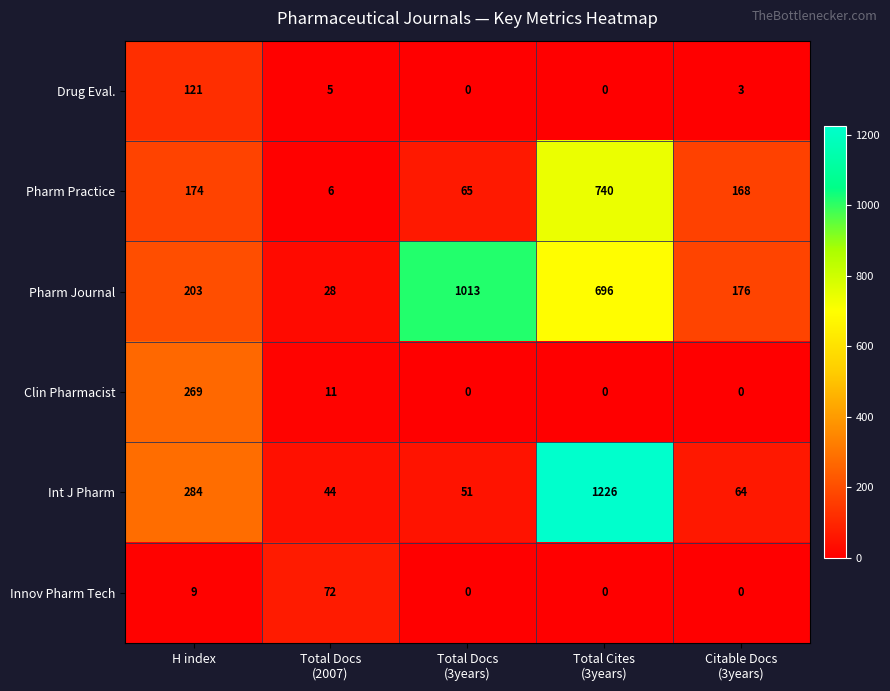

How many data points does each series have?

5